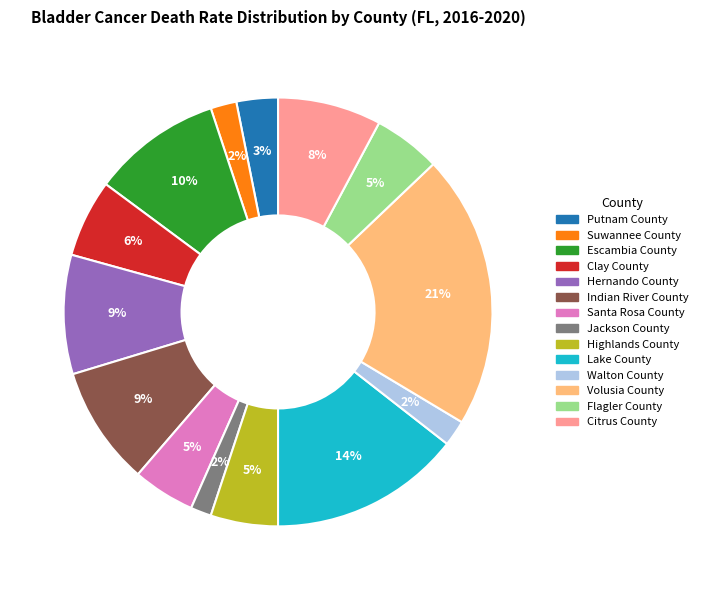

Does Santa Rosa County account for over 50% of the chart?

No